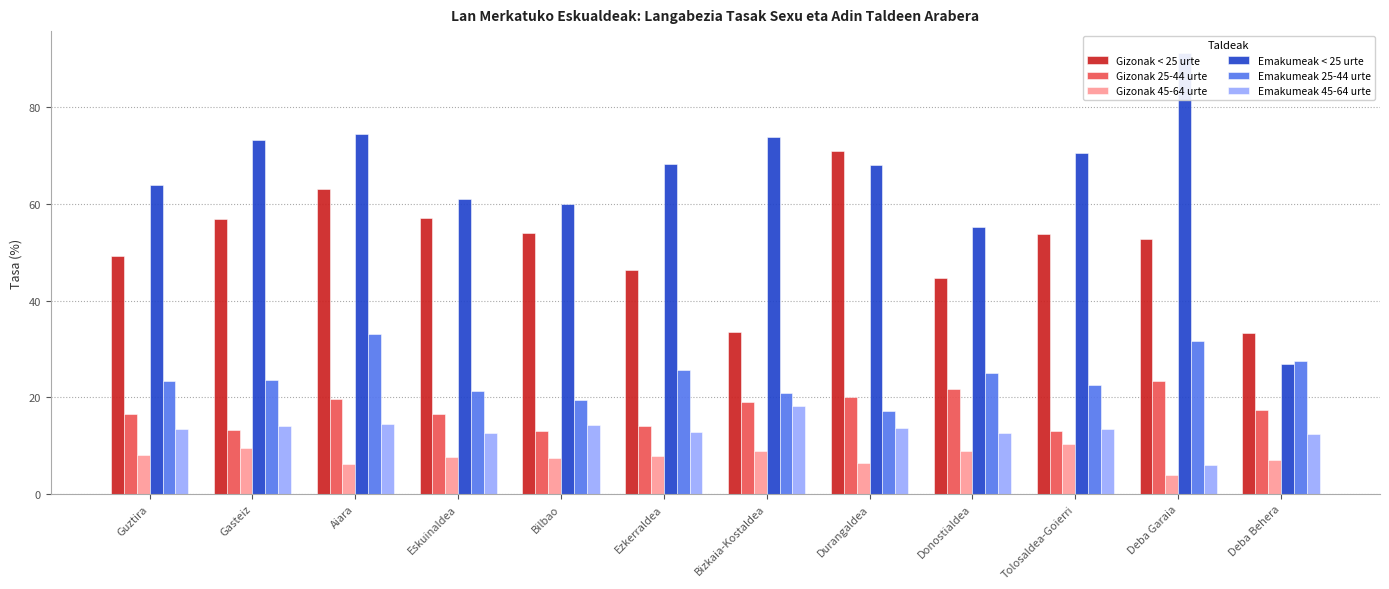

What is the value of the Gizonak 45-64 urte bar at the 10th from the left?

10.4